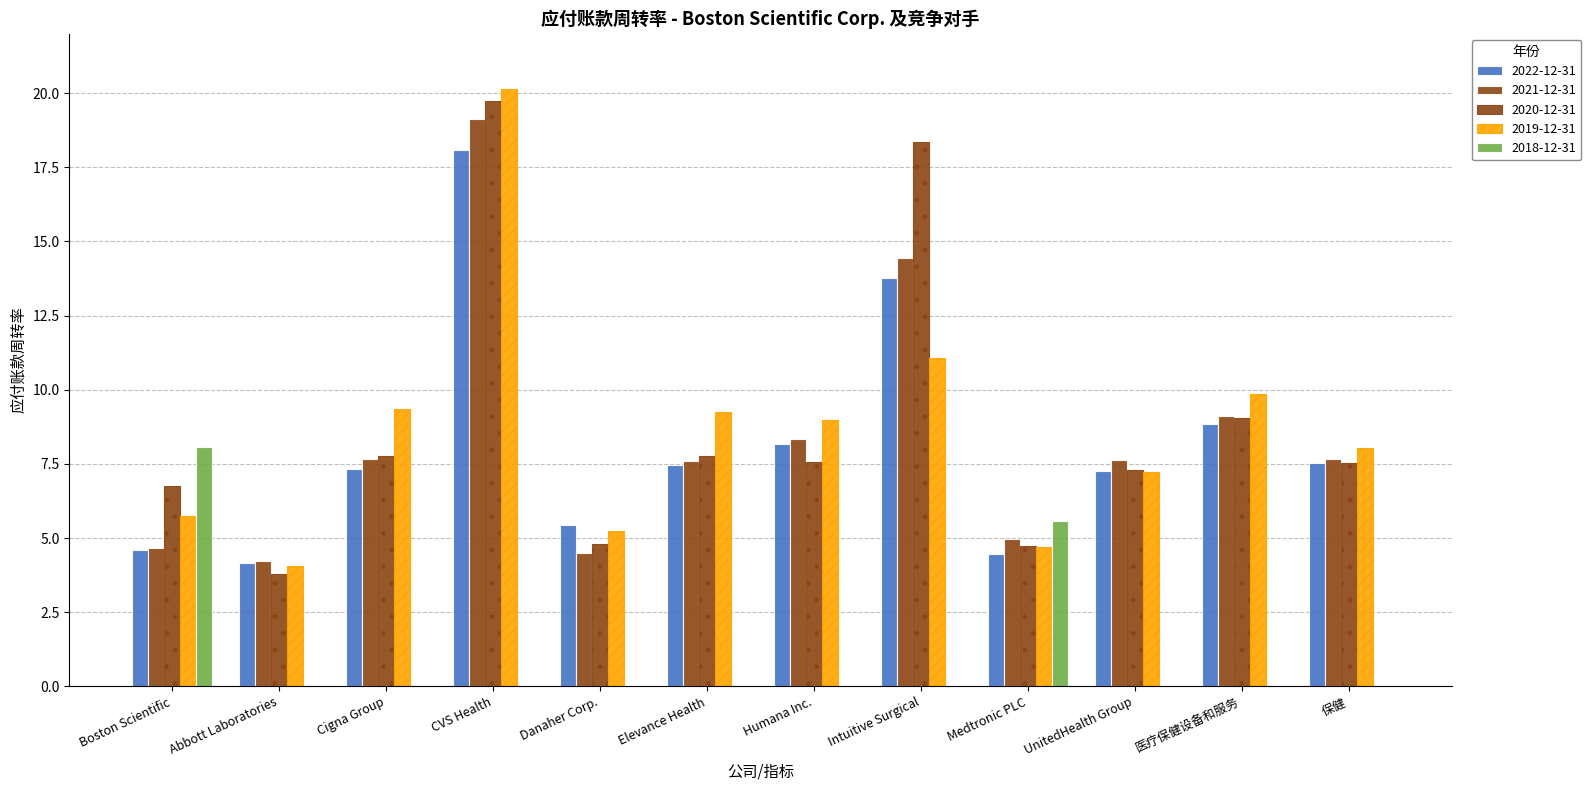

At how many categories does at least one series exceed 14?

2